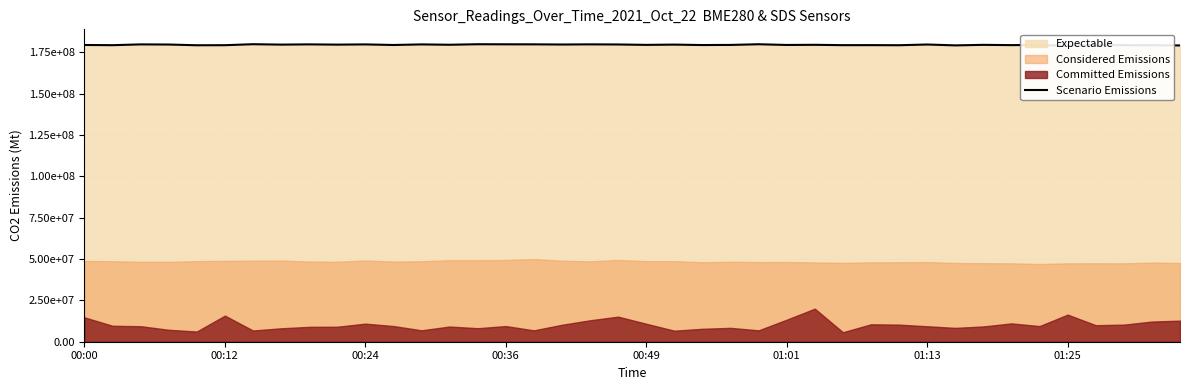

How many data points are less than 179611414?

20